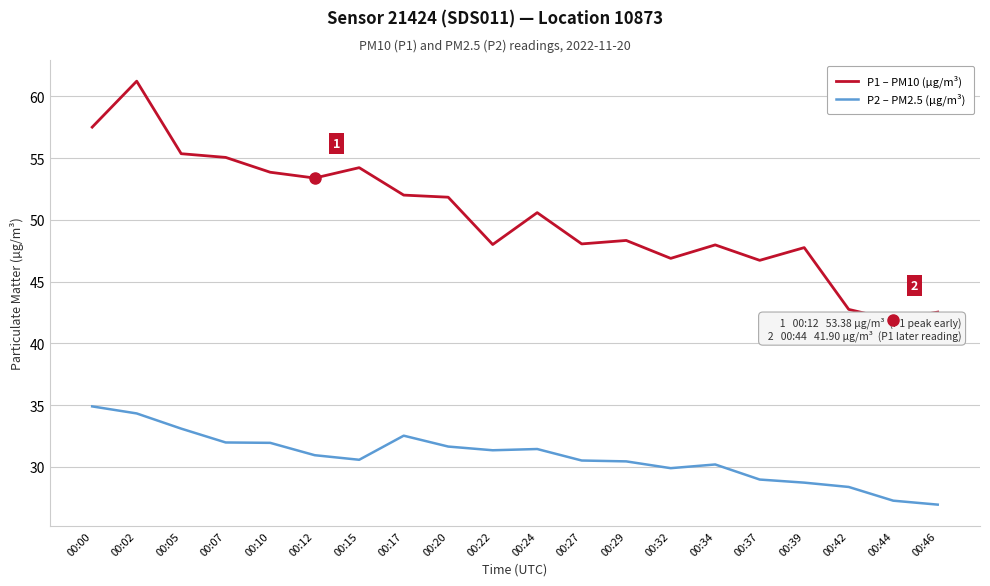

What is the value of the P1 – PM10 (µg/m³) point at the 5th from the left?

53.9